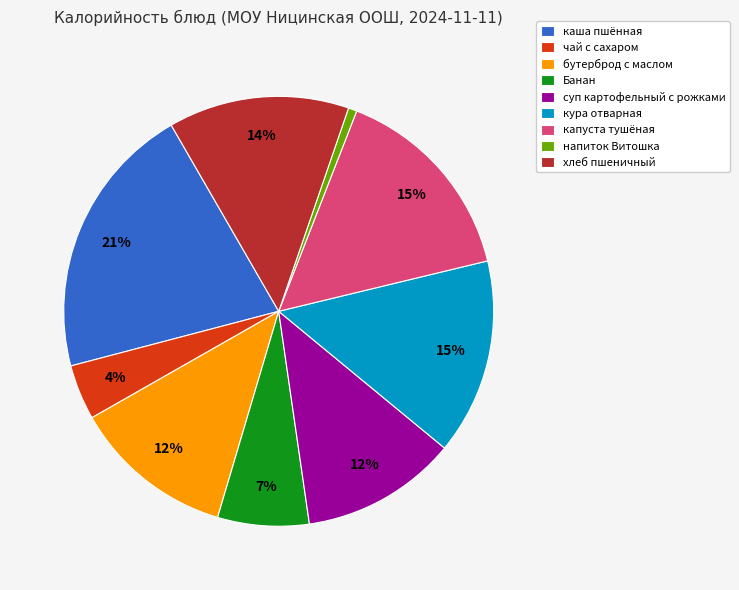

Count the number of slices in the pie.

9